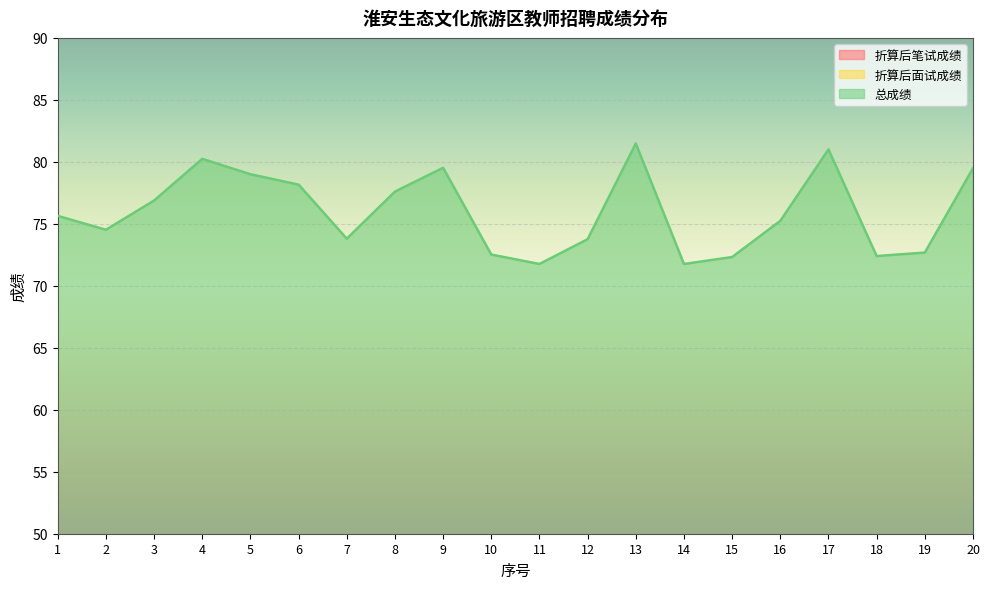

What is the difference between the maximum and second lowest values in the 折算后面试成绩 series?

8.5